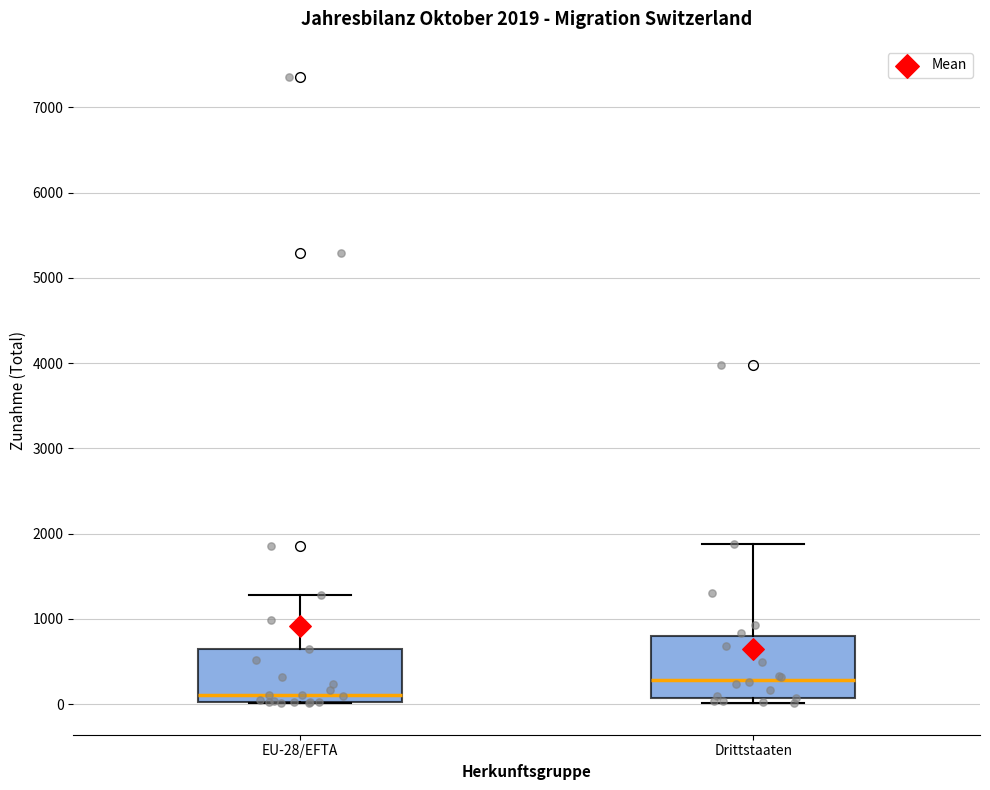

Which box's median line is the lowest?

EU-28/EFTA